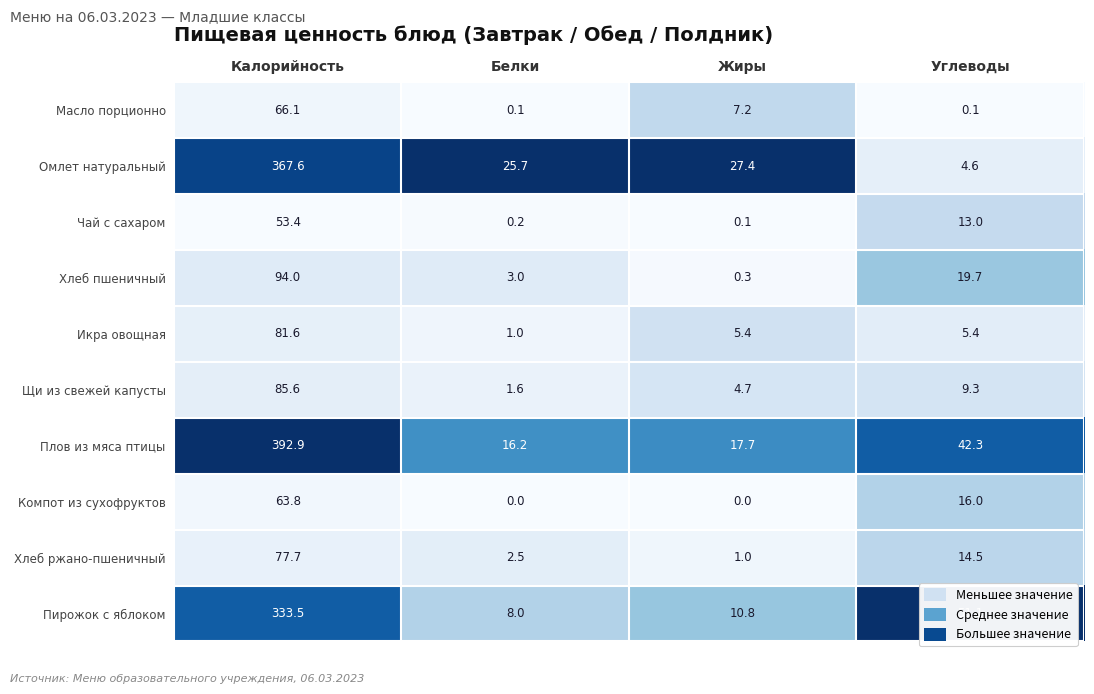

What is the spread (max minus min) of values at Жиры?

27.4